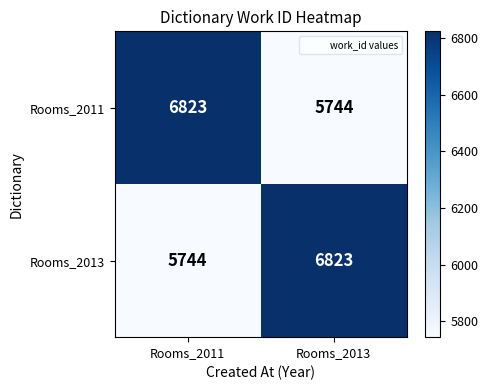

What is the approximate value of Rooms_2013 at Rooms_2011, to the nearest 100?

5700